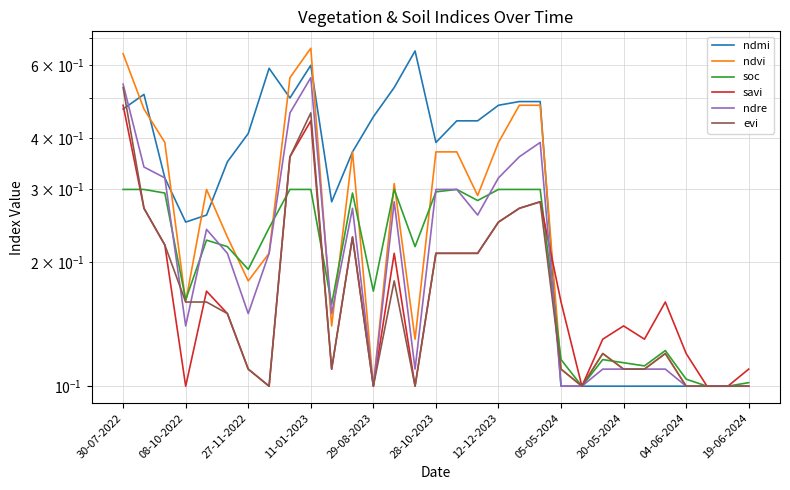

What is the sum of all soc values?

6.5